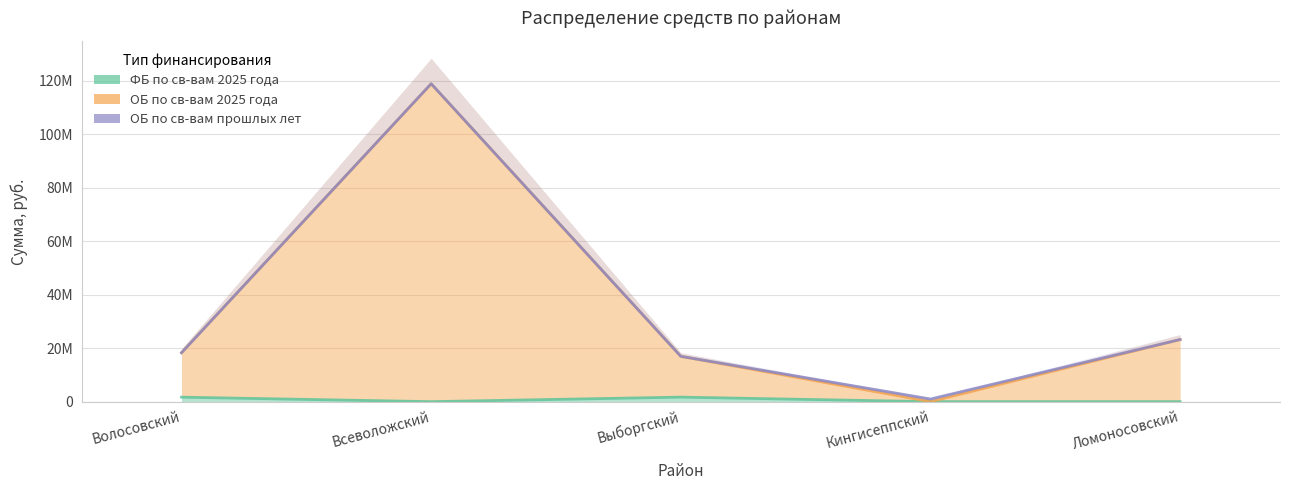

Which label corresponds to the smallest value in the chart?

Всеволожский